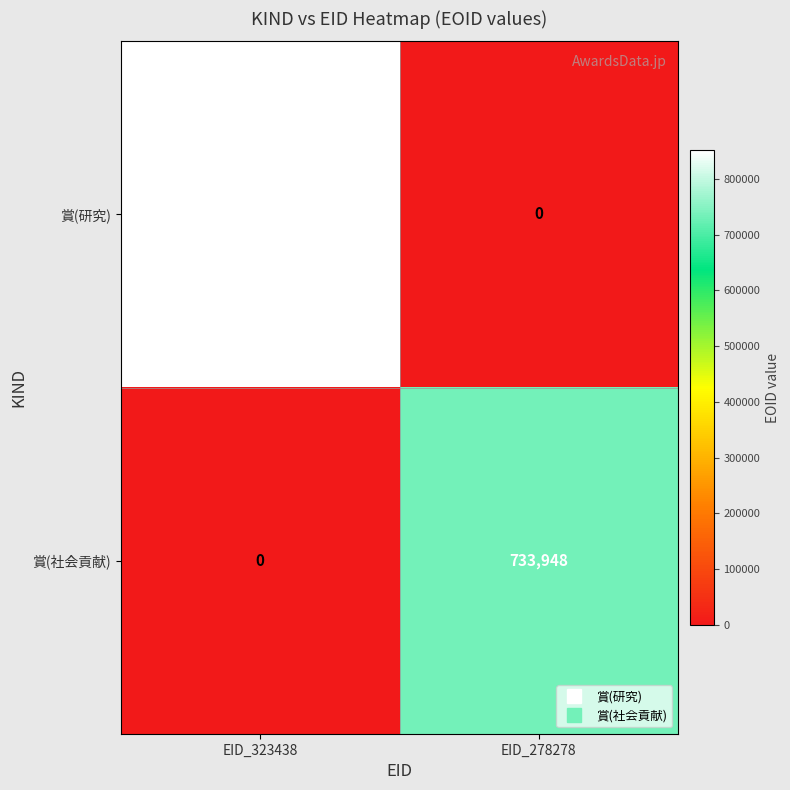

What is the difference between the maximum and minimum values in the 賞(社会貢献) series?

733948